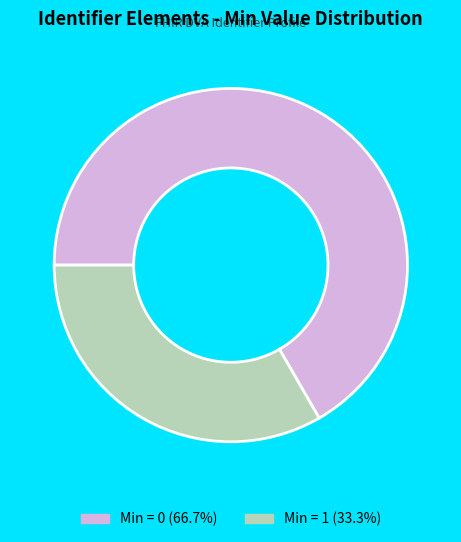

Does any single category account for the majority?

Yes